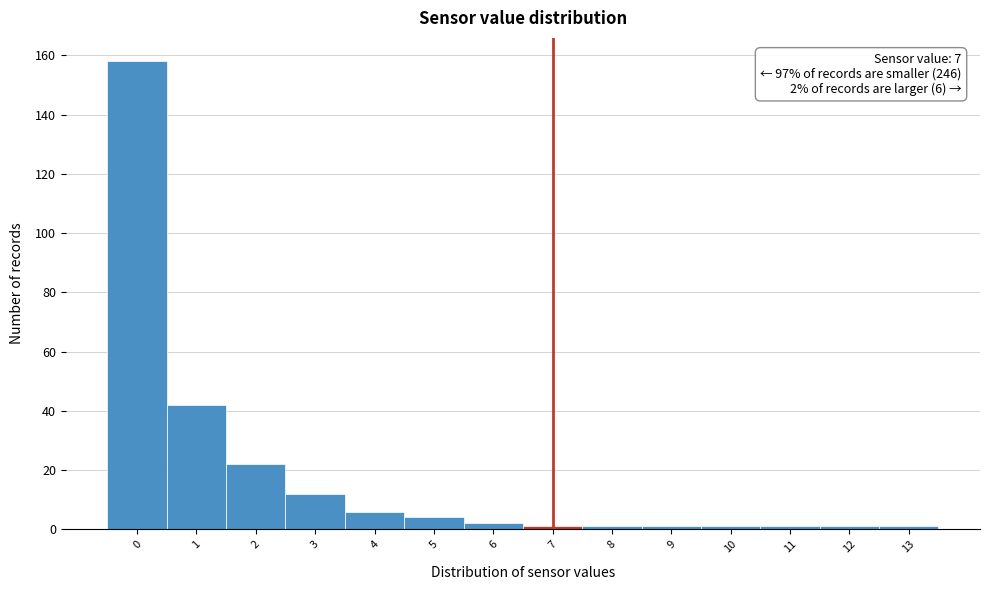

Over which range of the x-axis is the bar tallest?

-0.5 to 0.5